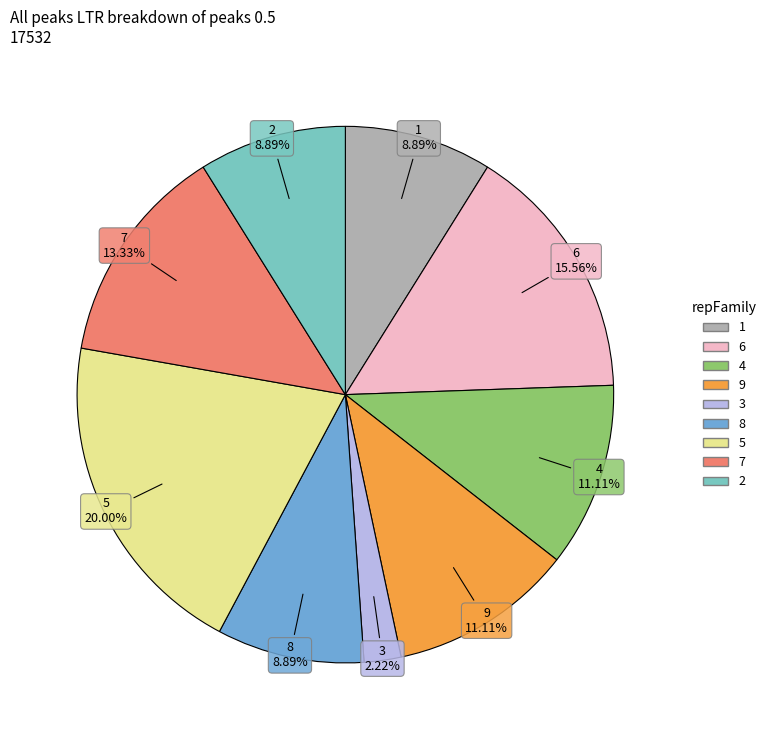

How many slices are in this pie chart?

9